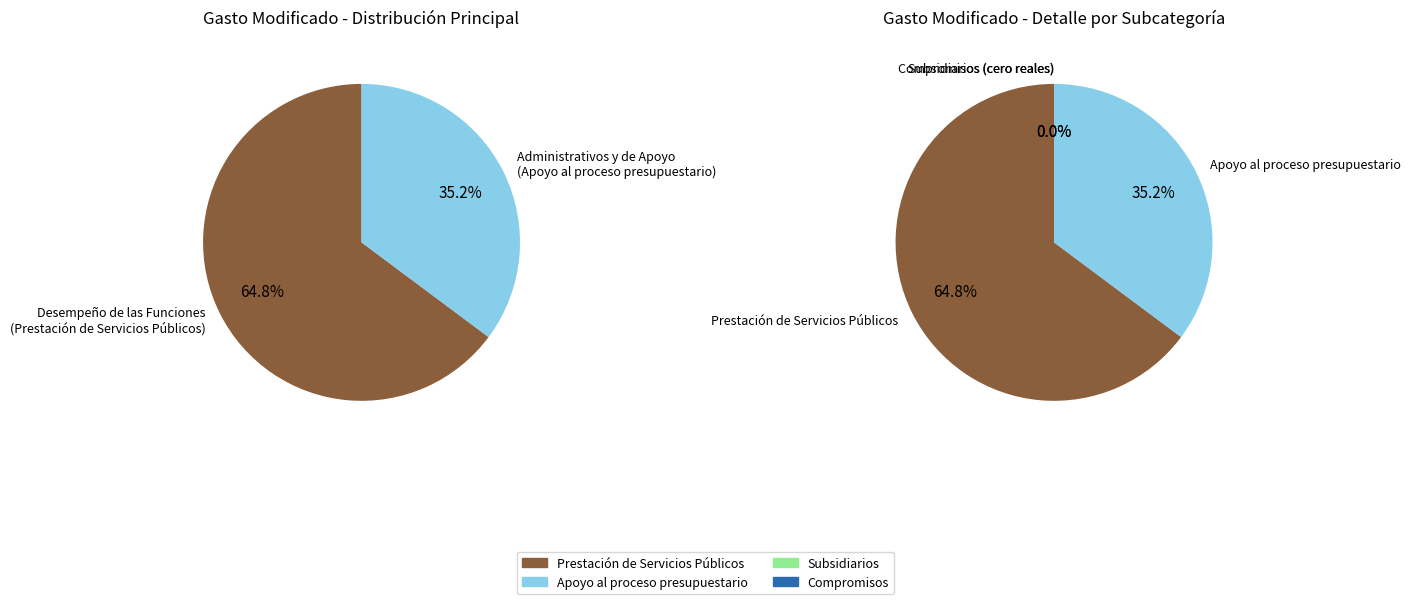

To the nearest percent, what portion does Prestación de Servicios Públicos represent?

65%